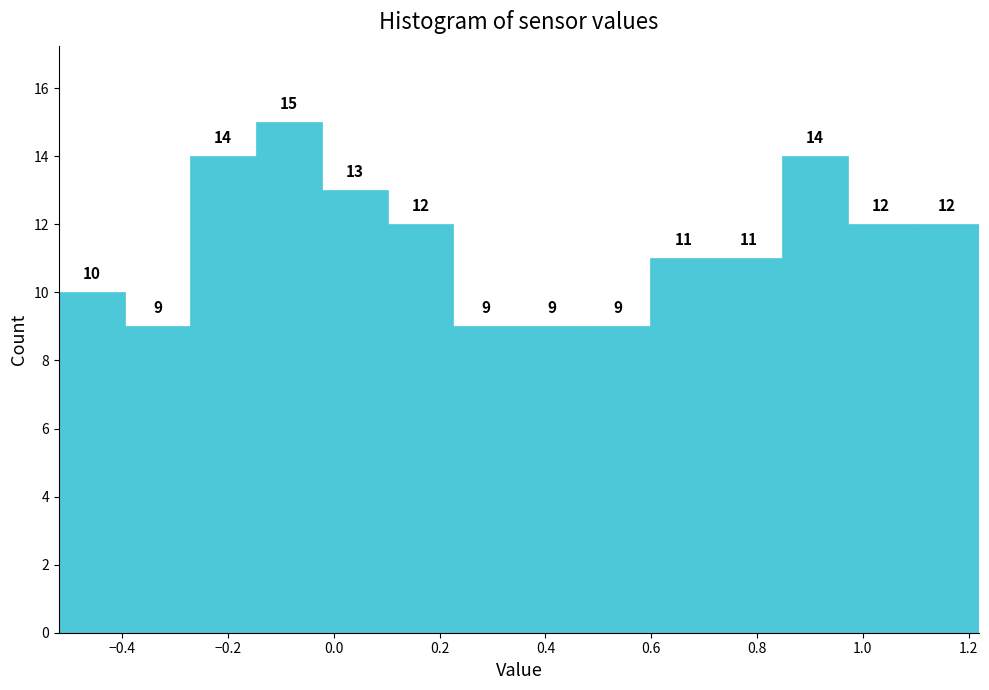

What is the height of the bar covering 0.36 to 0.48 on the x-axis? The bar edges are not printed on the chart, so give them approximately, as read against the axis.

9